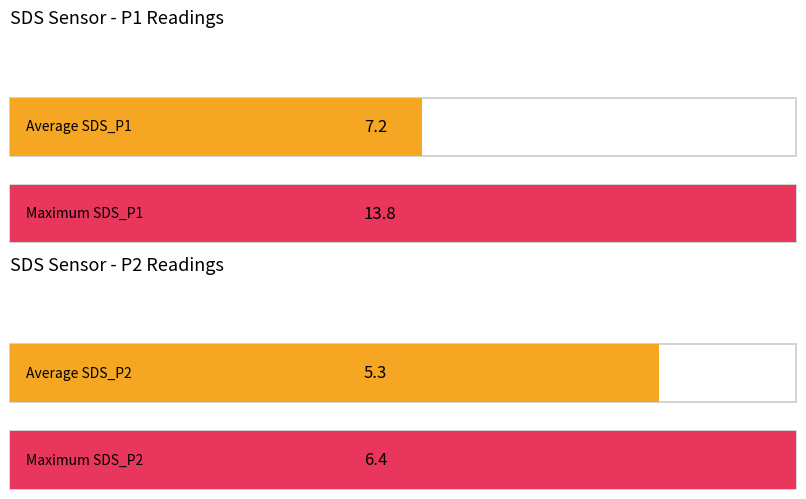

The value of SDS_P1 at 00:25 is 5.9. True or false?

True